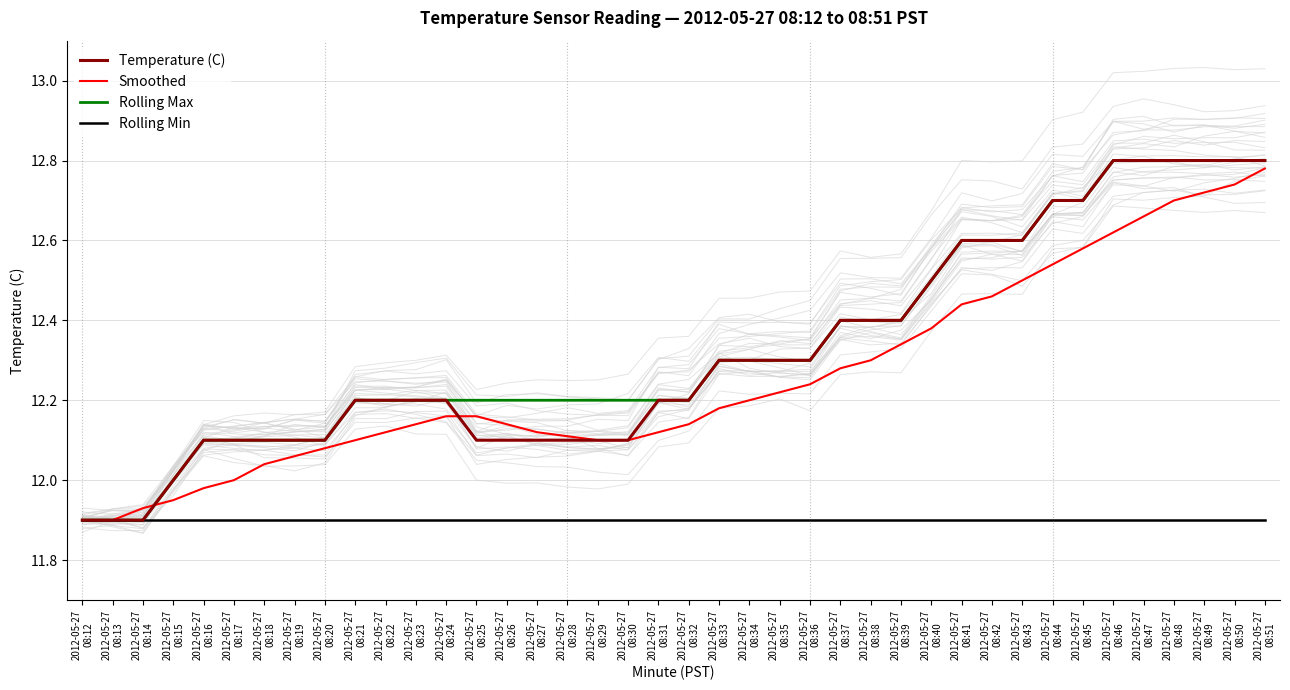

True or false: Rolling Max and Temperature (C) intersect in this chart.

False